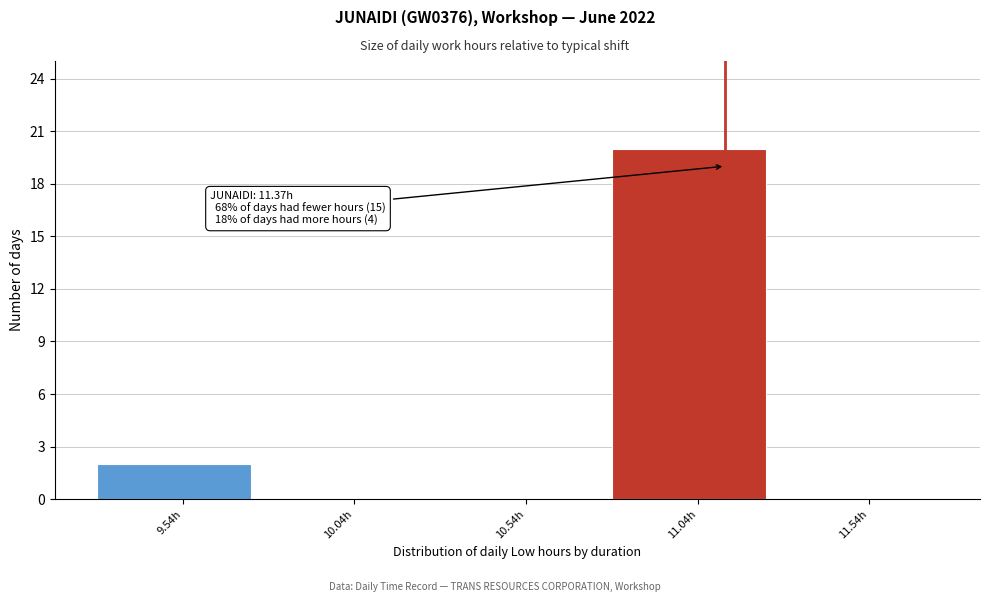

Reading left to right, transcribe all the data shown in this chart.

9.54h=2	10.04h=0	10.54h=0	11.04h=20	11.54h=0